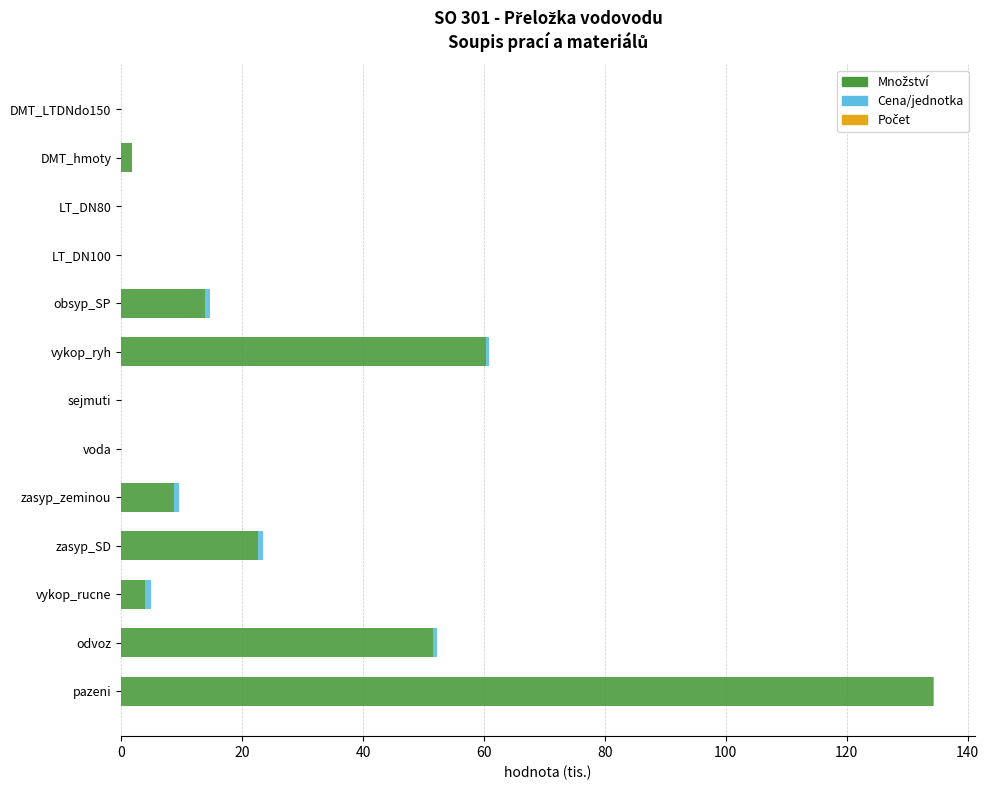

How many data points does each series have?

13